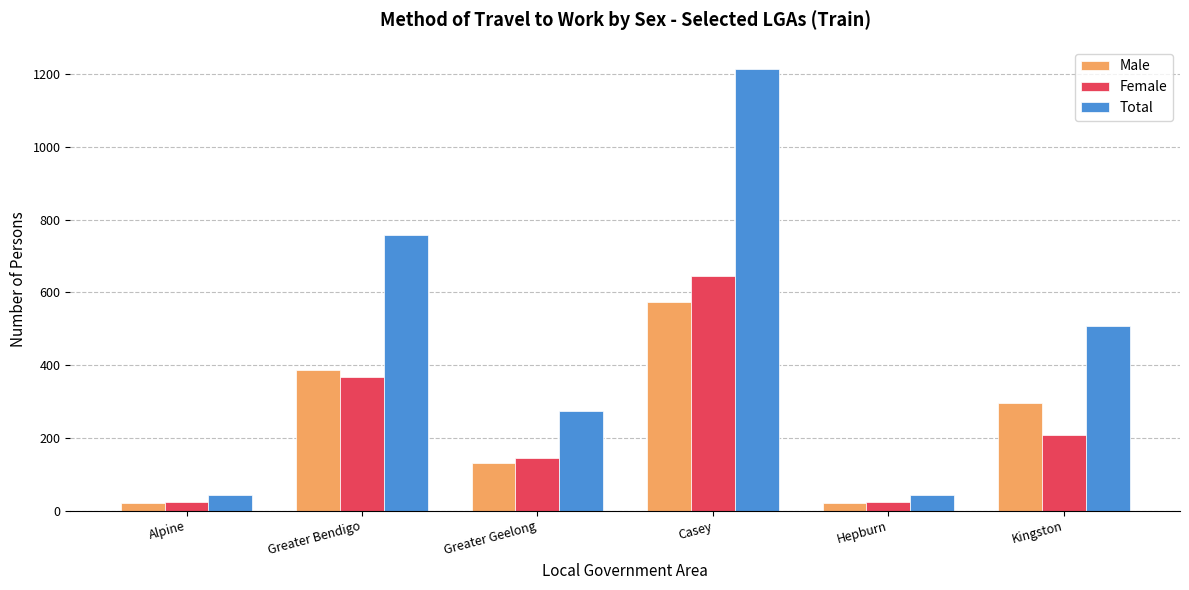

Rank the series by their maximum value, from lowest to highest.

Male, Female, Total